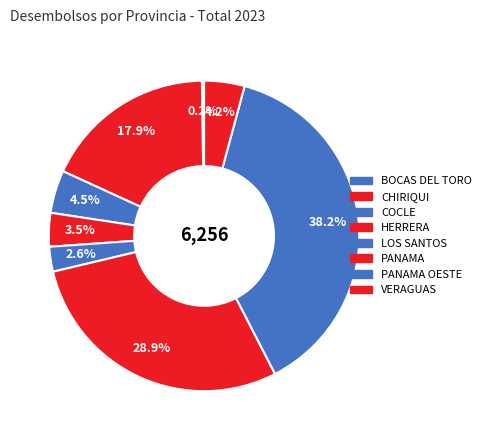

How many segments does this pie chart have?

8